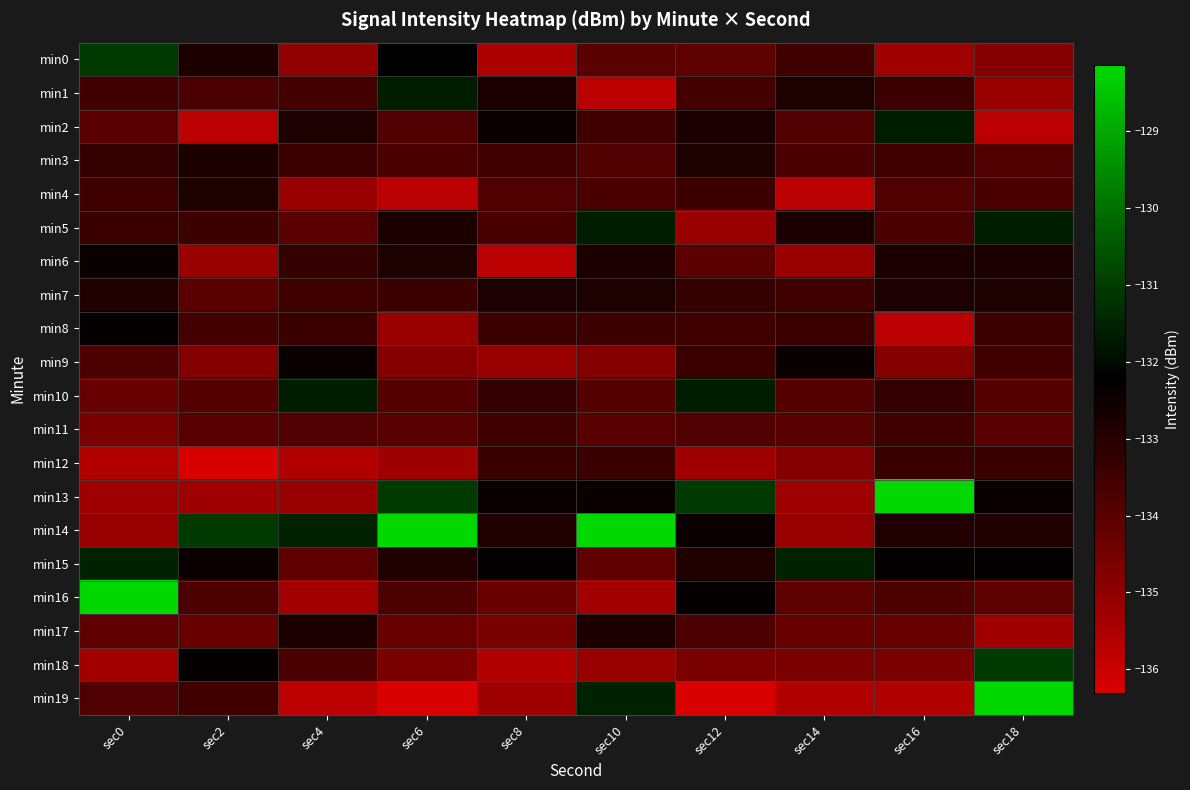

Reading left to right, extract all data points from this chart.

min0: sec0=-131.0	sec2=-132.8	sec4=-135.0	sec6=-132.2	sec8=-135.5	sec10=-134.0	sec12=-134.1	sec14=-133.5	sec16=-135.3	sec18=-134.8
min1: sec0=-133.5	sec2=-133.7	sec4=-133.6	sec6=-131.6	sec8=-132.8	sec10=-135.8	sec12=-133.6	sec14=-132.8	sec16=-133.4	sec18=-135.2
min2: sec0=-134.0	sec2=-135.8	sec4=-132.8	sec6=-133.8	sec8=-132.4	sec10=-133.5	sec12=-132.8	sec14=-133.8	sec16=-131.6	sec18=-135.8
min3: sec0=-133.3	sec2=-132.8	sec4=-133.4	sec6=-133.7	sec8=-133.5	sec10=-133.8	sec12=-132.8	sec14=-133.7	sec16=-133.5	sec18=-133.8
min4: sec0=-133.5	sec2=-132.8	sec4=-135.2	sec6=-135.8	sec8=-133.8	sec10=-133.7	sec12=-133.4	sec14=-135.8	sec16=-133.8	sec18=-133.7
min5: sec0=-133.4	sec2=-133.4	sec4=-134.0	sec6=-132.8	sec8=-133.7	sec10=-131.6	sec12=-135.2	sec14=-132.8	sec16=-133.7	sec18=-131.6
min6: sec0=-132.4	sec2=-135.2	sec4=-133.3	sec6=-132.8	sec8=-135.8	sec10=-132.8	sec12=-134.0	sec14=-135.2	sec16=-132.8	sec18=-132.8
min7: sec0=-132.9	sec2=-134.0	sec4=-133.5	sec6=-133.4	sec8=-132.8	sec10=-132.8	sec12=-133.3	sec14=-133.5	sec16=-132.8	sec18=-132.8
min8: sec0=-132.3	sec2=-133.6	sec4=-133.4	sec6=-135.2	sec8=-133.4	sec10=-133.4	sec12=-133.5	sec14=-133.4	sec16=-135.8	sec18=-133.4
min9: sec0=-133.8	sec2=-134.8	sec4=-132.4	sec6=-134.8	sec8=-135.2	sec10=-134.8	sec12=-133.4	sec14=-132.4	sec16=-134.8	sec18=-133.5
min10: sec0=-134.3	sec2=-133.9	sec4=-131.6	sec6=-133.9	sec8=-133.3	sec10=-133.9	sec12=-131.6	sec14=-133.9	sec16=-133.3	sec18=-133.9
min11: sec0=-134.6	sec2=-134.0	sec4=-133.8	sec6=-134.0	sec8=-133.5	sec10=-134.0	sec12=-133.8	sec14=-134.0	sec16=-133.5	sec18=-134.0
min12: sec0=-135.6	sec2=-136.3	sec4=-135.6	sec6=-135.3	sec8=-133.4	sec10=-133.4	sec12=-135.3	sec14=-134.8	sec16=-133.4	sec18=-133.4
min13: sec0=-135.3	sec2=-135.3	sec4=-135.1	sec6=-131.0	sec8=-132.4	sec10=-132.4	sec12=-131.0	sec14=-135.3	sec16=-128.1	sec18=-132.4
min14: sec0=-135.1	sec2=-131.0	sec4=-131.5	sec6=-128.1	sec8=-132.9	sec10=-128.1	sec12=-132.4	sec14=-135.1	sec16=-132.9	sec18=-132.9
min15: sec0=-131.5	sec2=-132.4	sec4=-134.1	sec6=-132.9	sec8=-132.3	sec10=-134.1	sec12=-132.9	sec14=-131.5	sec16=-132.3	sec18=-132.3
min16: sec0=-128.1	sec2=-133.8	sec4=-135.3	sec6=-133.8	sec8=-134.3	sec10=-135.3	sec12=-132.3	sec14=-134.1	sec16=-133.8	sec18=-134.1
min17: sec0=-134.1	sec2=-134.3	sec4=-132.8	sec6=-134.3	sec8=-134.6	sec10=-132.8	sec12=-133.8	sec14=-134.3	sec16=-134.3	sec18=-135.3
min18: sec0=-135.3	sec2=-132.3	sec4=-133.7	sec6=-134.6	sec8=-135.6	sec10=-135.1	sec12=-134.6	sec14=-134.6	sec16=-134.6	sec18=-131.0
min19: sec0=-133.8	sec2=-133.5	sec4=-135.8	sec6=-136.3	sec8=-135.3	sec10=-131.5	sec12=-136.3	sec14=-135.6	sec16=-135.6	sec18=-128.1